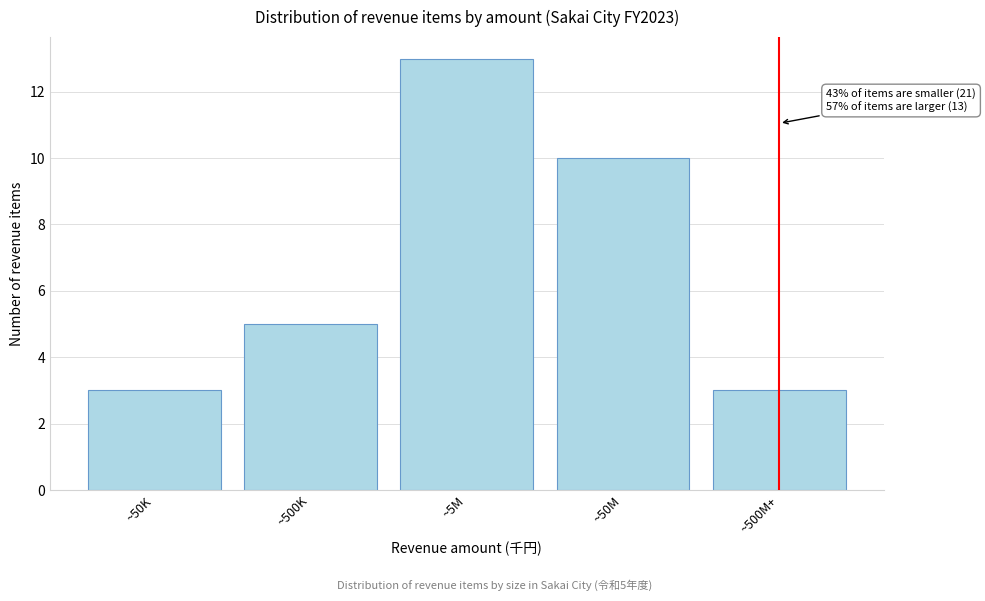

Reading left to right, transcribe all the data shown in this chart.

3	5	13	10	3